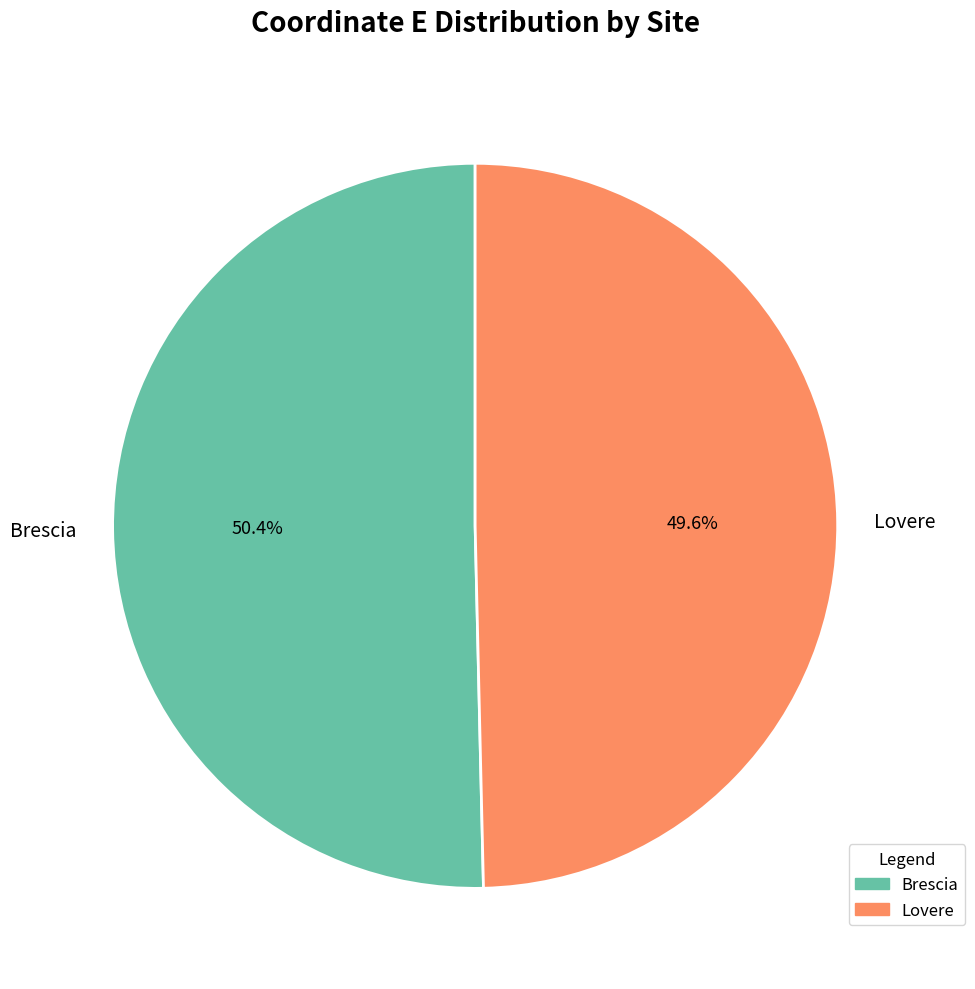

To the nearest percent, what is the difference between the largest and smallest slice percentages?

1%